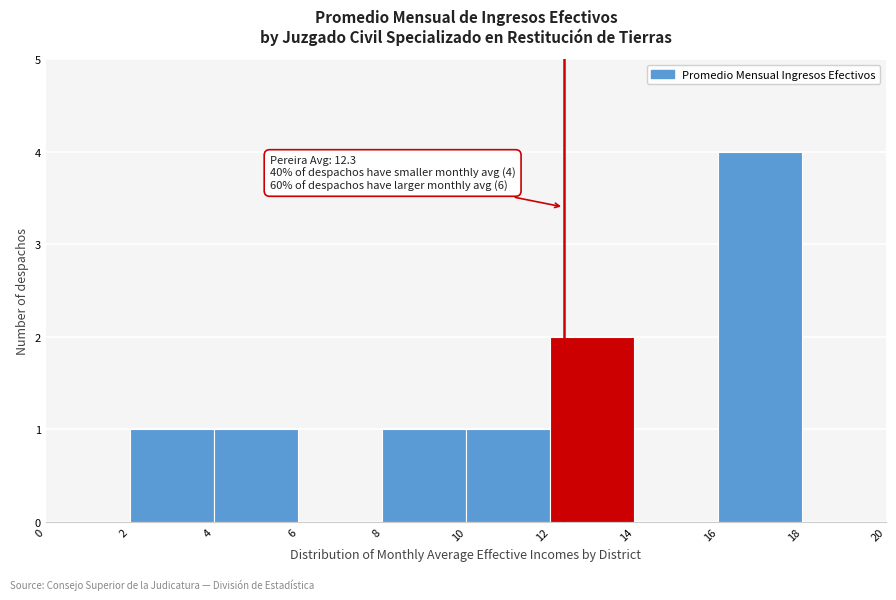

Over which range of the x-axis is the bar tallest?

16 to 18